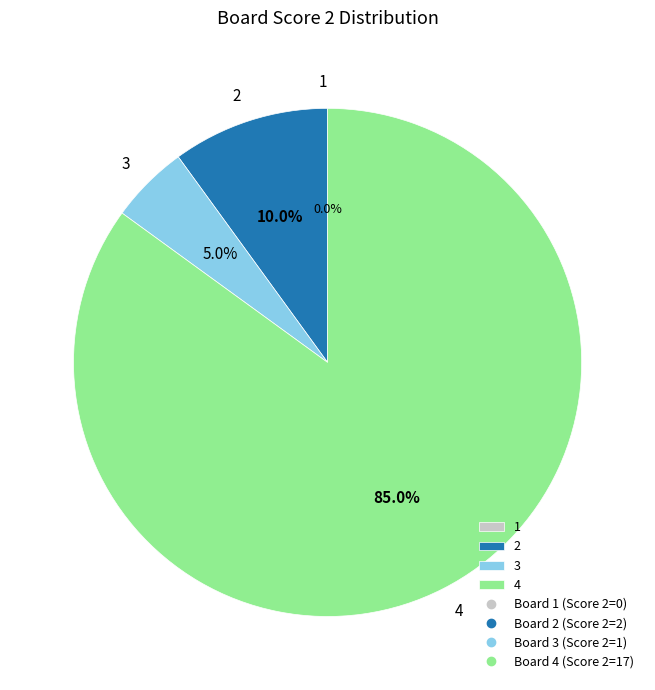

To the nearest percent, what portion does 3 represent?

5%